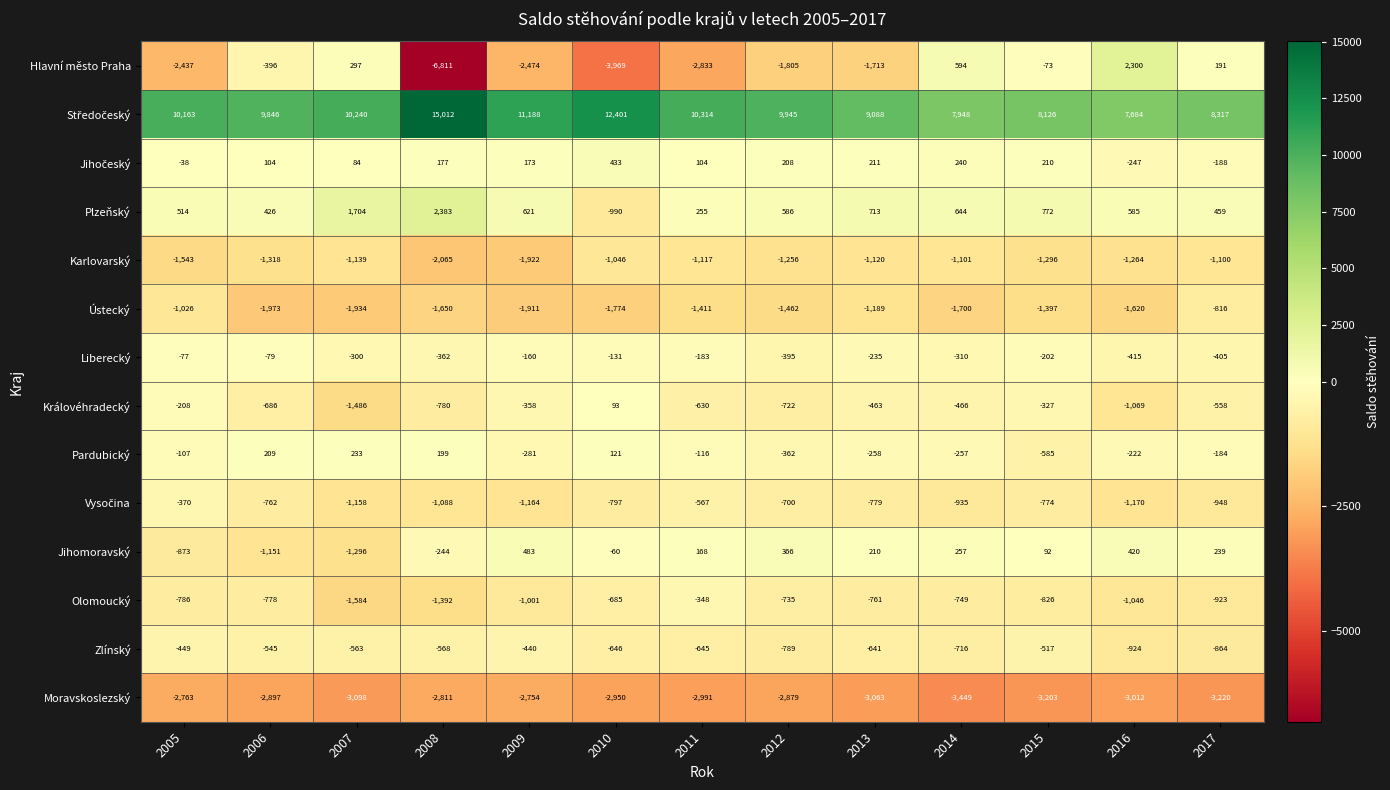

What value does the Pardubický series have at 2005, to the nearest 50?

-100